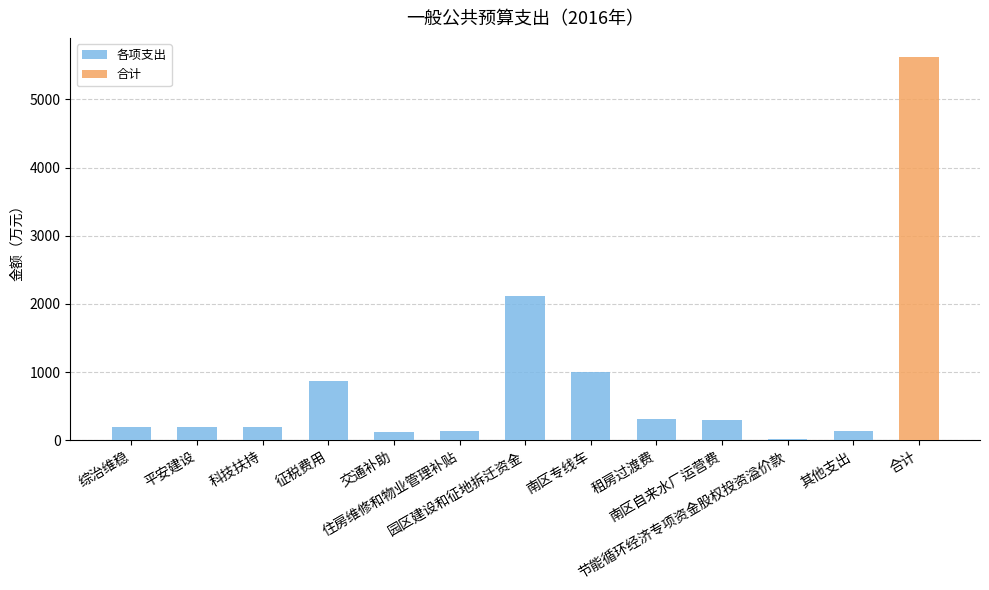

Are the bars horizontal?

No